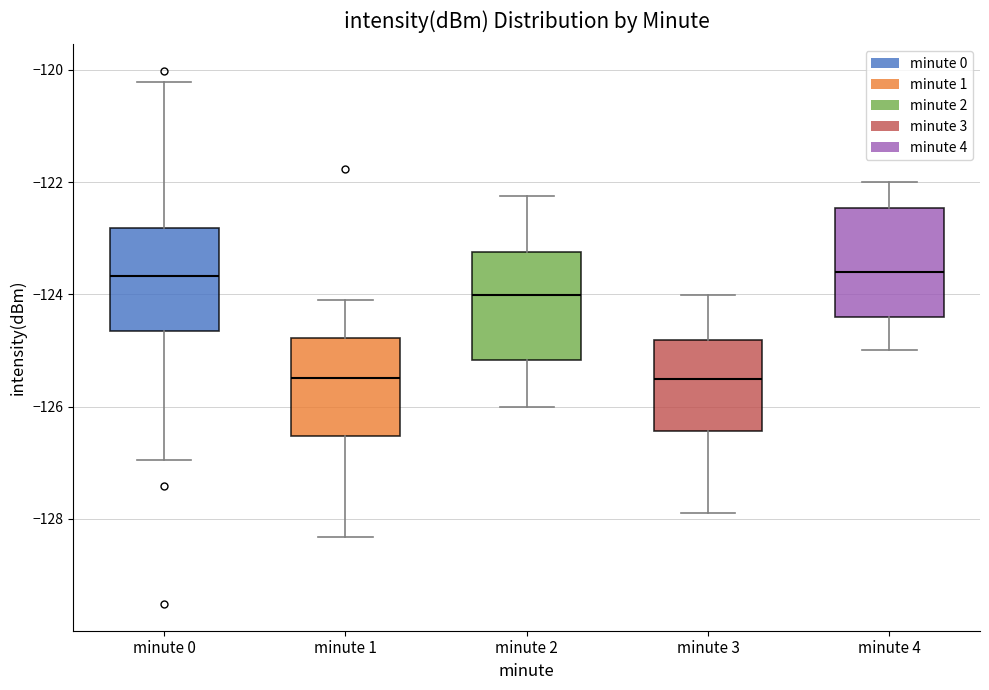

Where does the lower whisker of the box for minute 0 end on the y-axis? The values are not printed on the chart, so give them approximately, as read against the axis.

-127.0